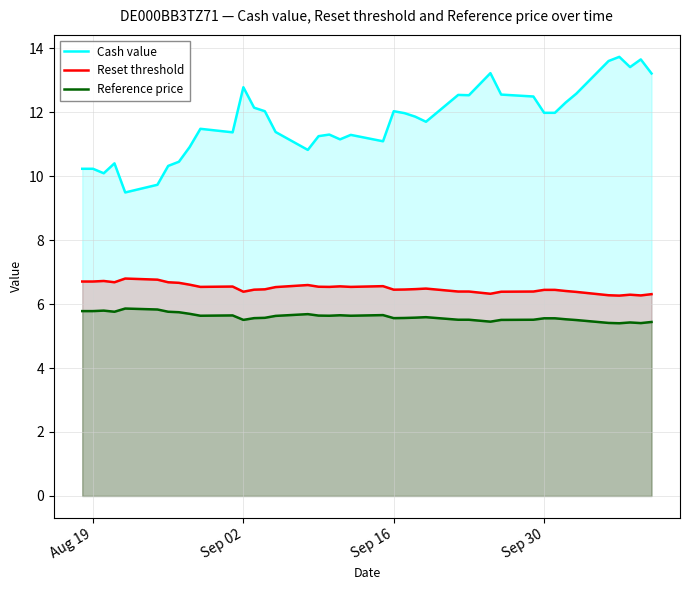

True or false: Cash value and Reference price cross at least once.

False